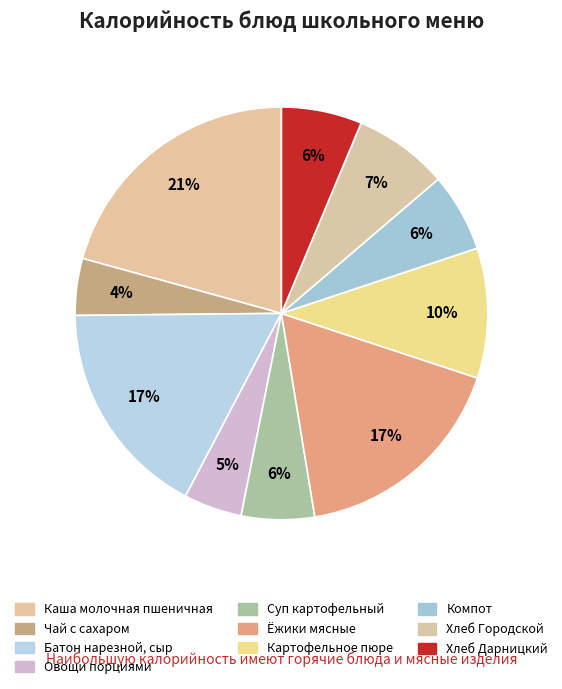

True or false: Компот accounts for 15% of the total.

False